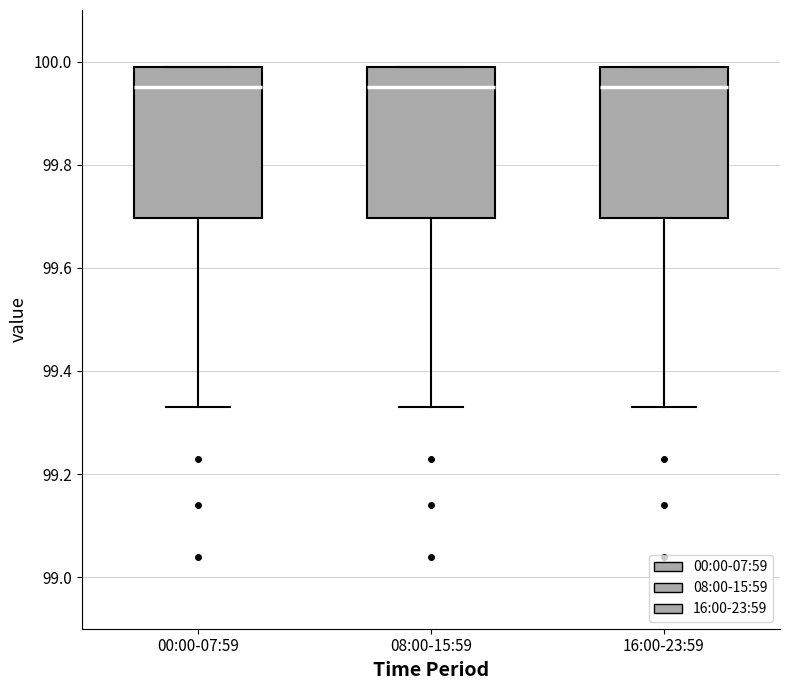

Reading left to right, read every box against the y-axis: the position of its median line, the range the box covers, and the ends of its whiskers. The values are not printed on the chart, so give them approximately, as read against the axis.

00:00-07:59: median 99.96, box 99.70 to 100.00, whiskers 99.34 to 100.00
08:00-15:59: median 99.96, box 99.70 to 100.00, whiskers 99.34 to 100.00
16:00-23:59: median 99.96, box 99.70 to 100.00, whiskers 99.34 to 100.00